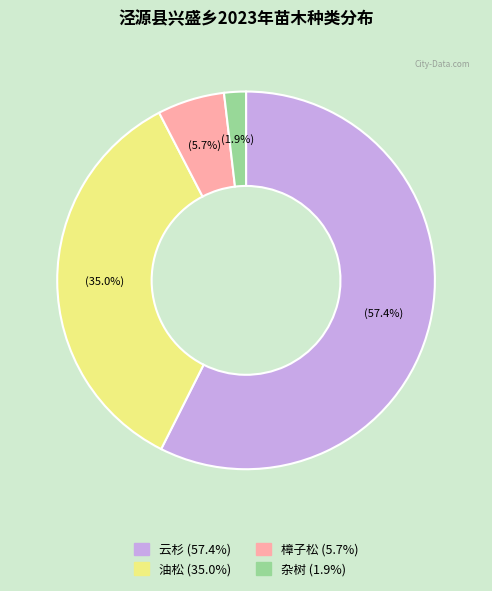

Which has a higher value, 樟子松 or 杂树?

樟子松